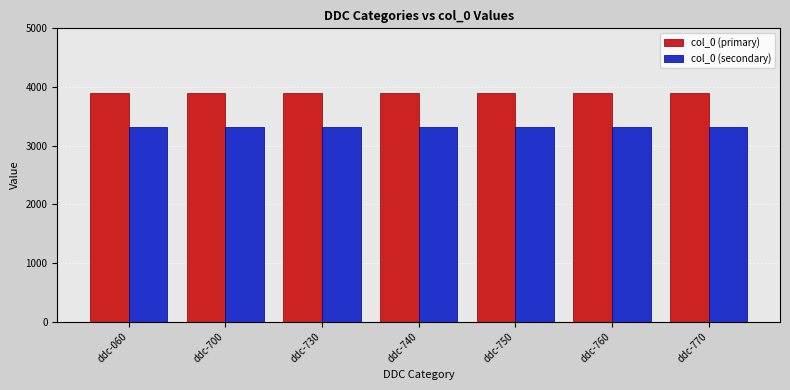

What is the greatest value displayed?

3905